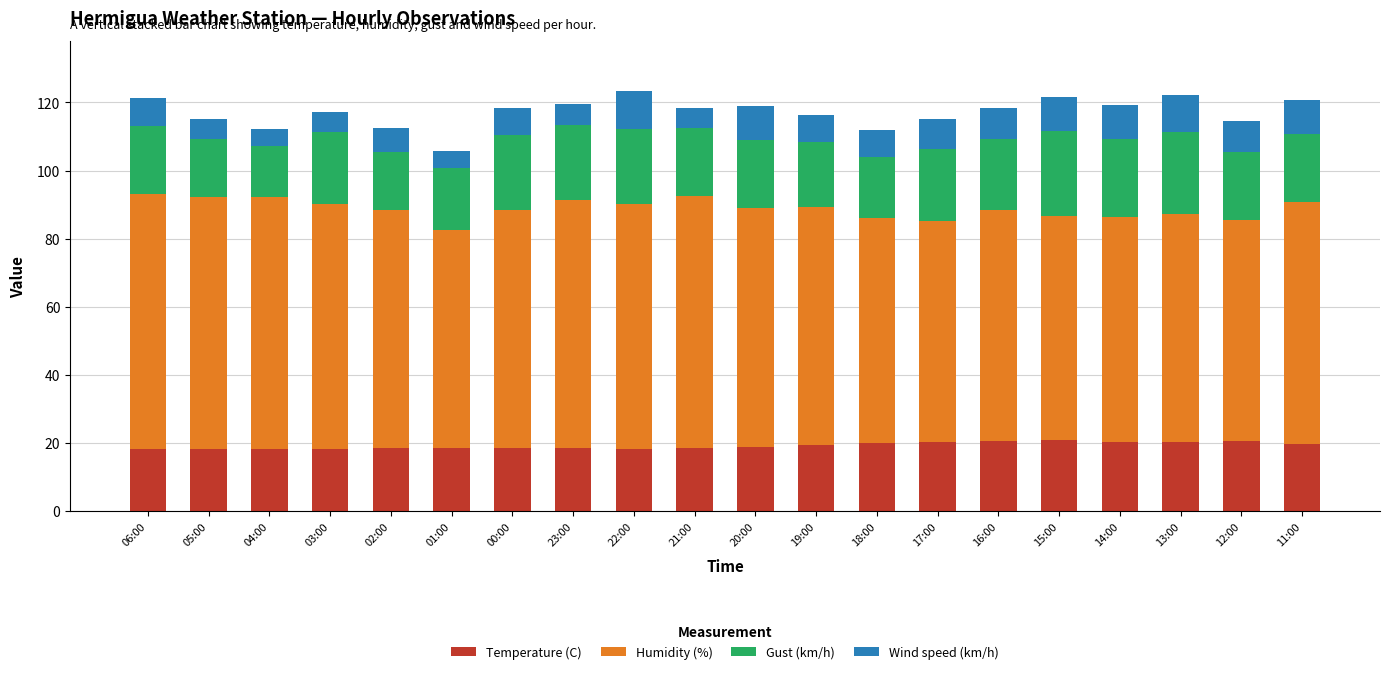

What is the total value across all series at 06:00?

121.2